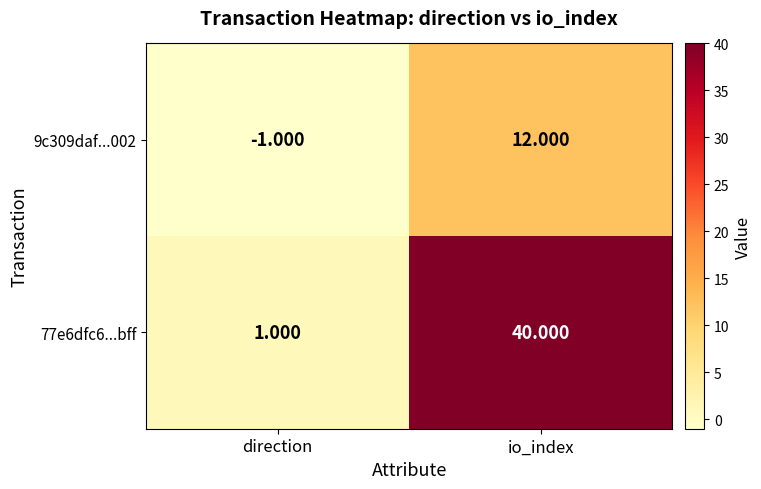

List the labels in order of 9c309daf...002 value, largest first.

io_index, direction